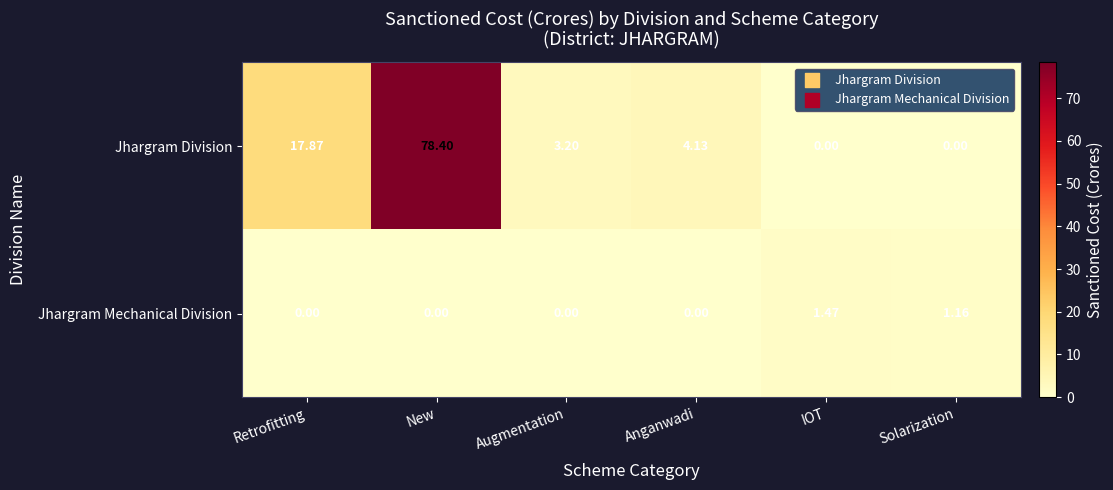

Which series has the widest spread of values?

Jhargram Division